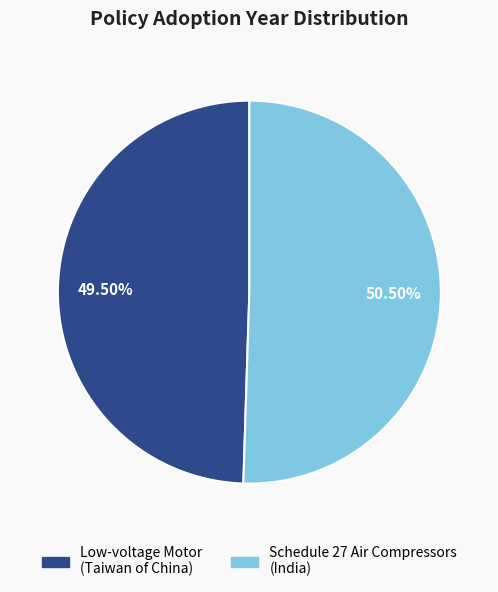

What is the ratio of the value at Schedule 27 Air Compressors (India) to the value at Low-voltage Motor (Taiwan of China)?

1.0